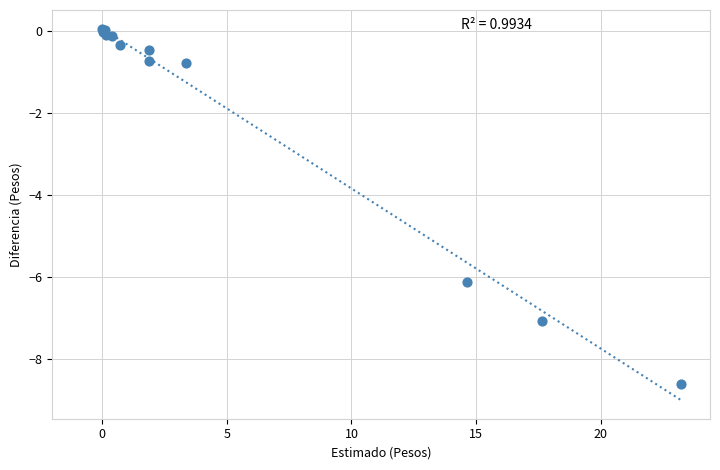

What Y value in the scatter plot is closest to -4?

-6.1